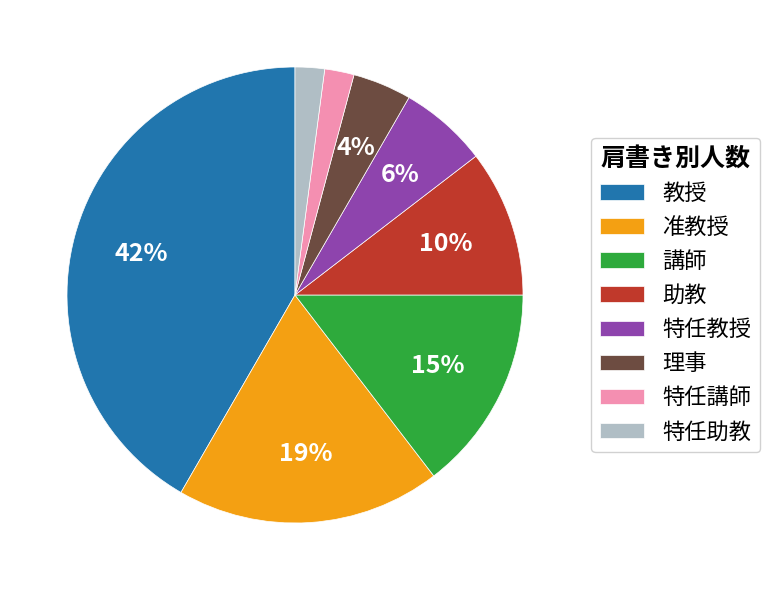

To the nearest percent, what portion does 講師 represent?

15%